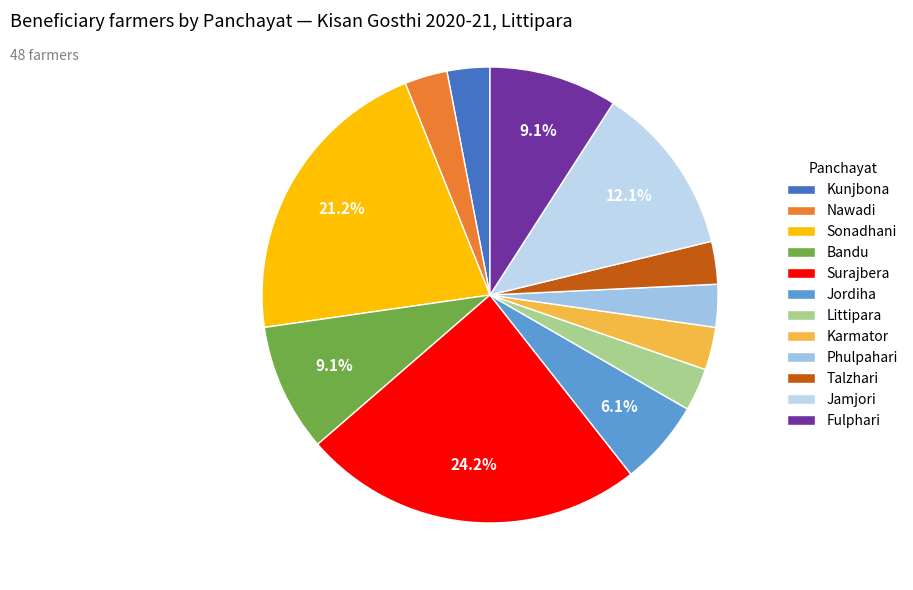

Rank the categories by value from lowest to highest.

Kunjbona, Nawadi, Littipara, Karmator, Phulpahari, Talzhari, Jordiha, Bandu, Fulphari, Jamjori, Sonadhani, Surajbera